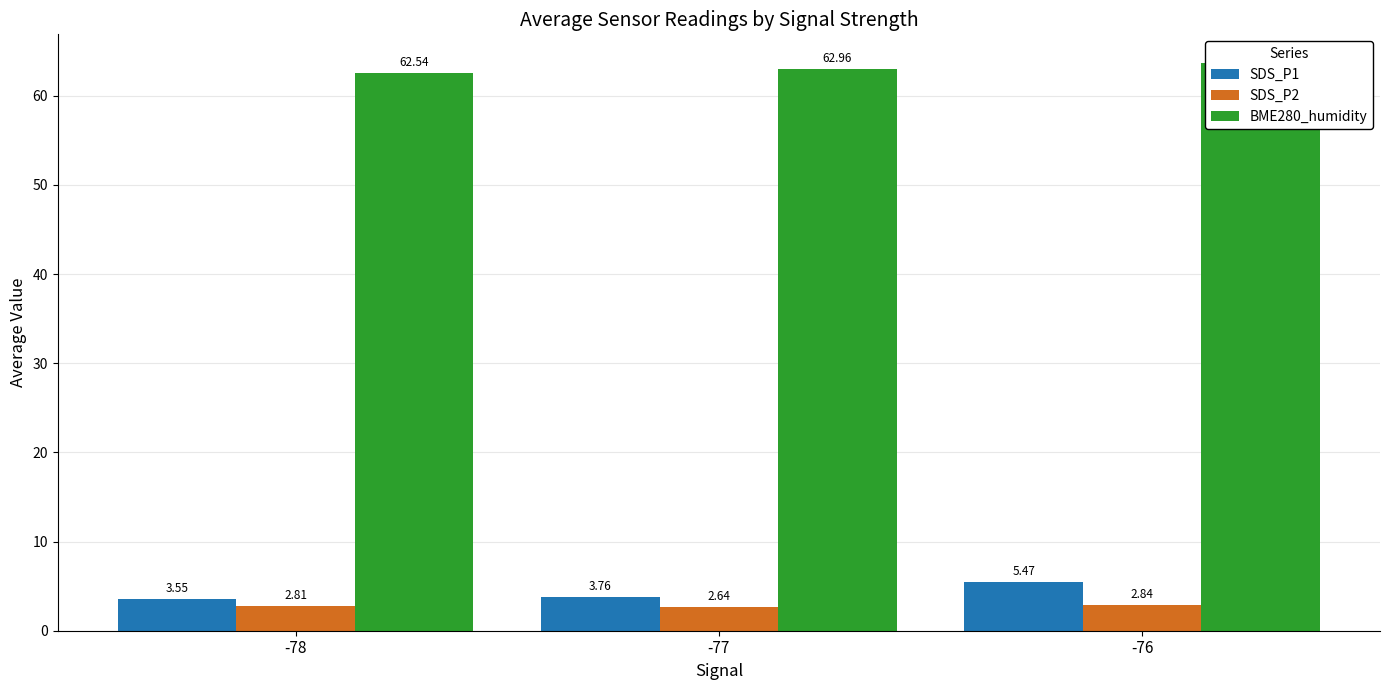

How many groups of bars are there?

3